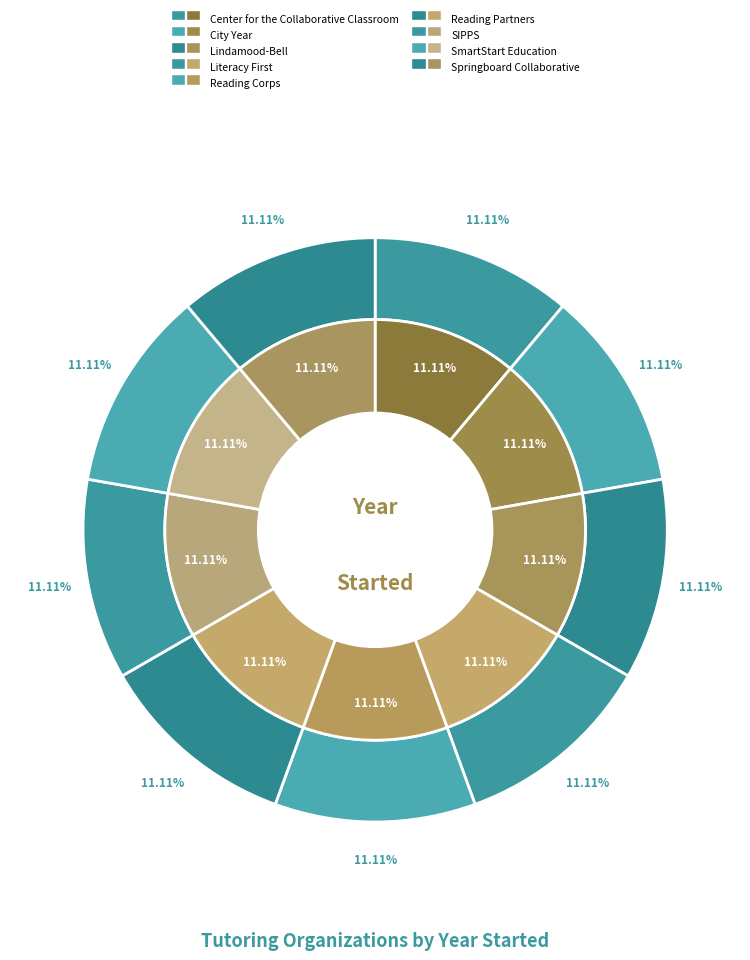

The City Year slice represents 25% of the pie. True or false?

False